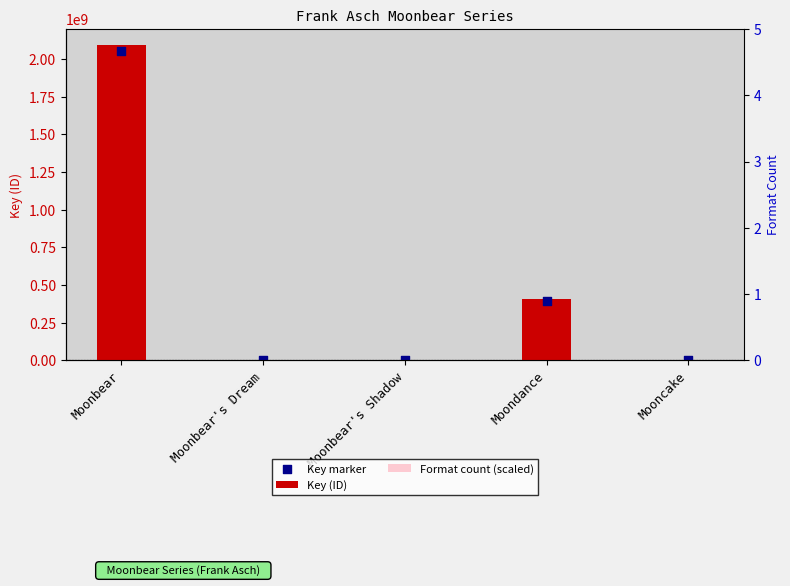

Which series reaches the maximum Y coordinate?

Key (ID)